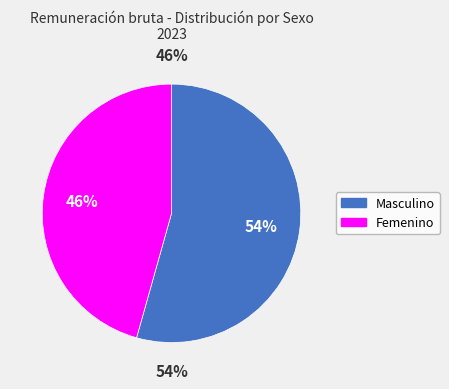

What is the smallest slice in the pie chart?

Femenino